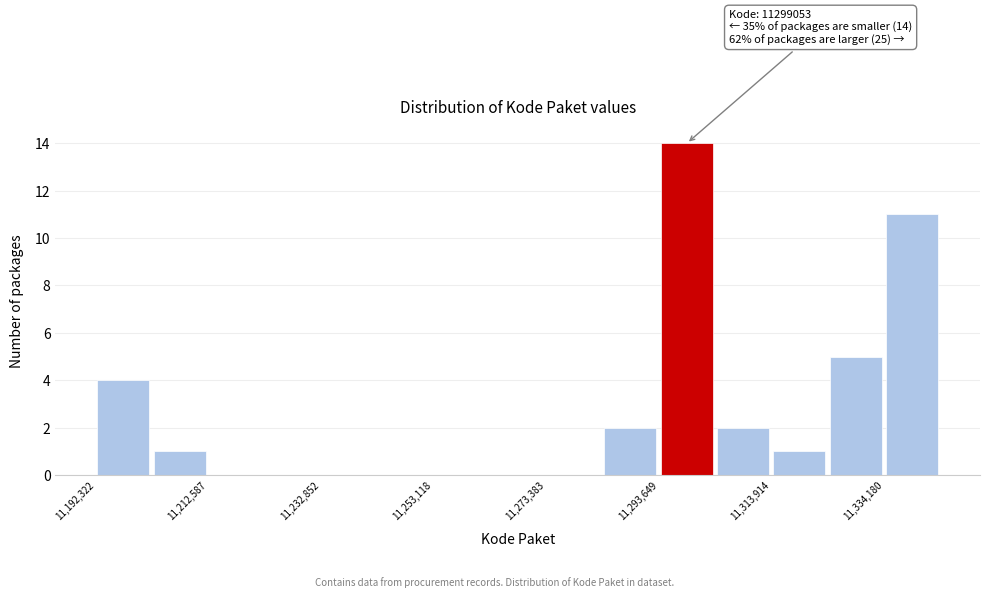

Read against the x-axis, roughly where is the centre of the tallest bar?

11300000